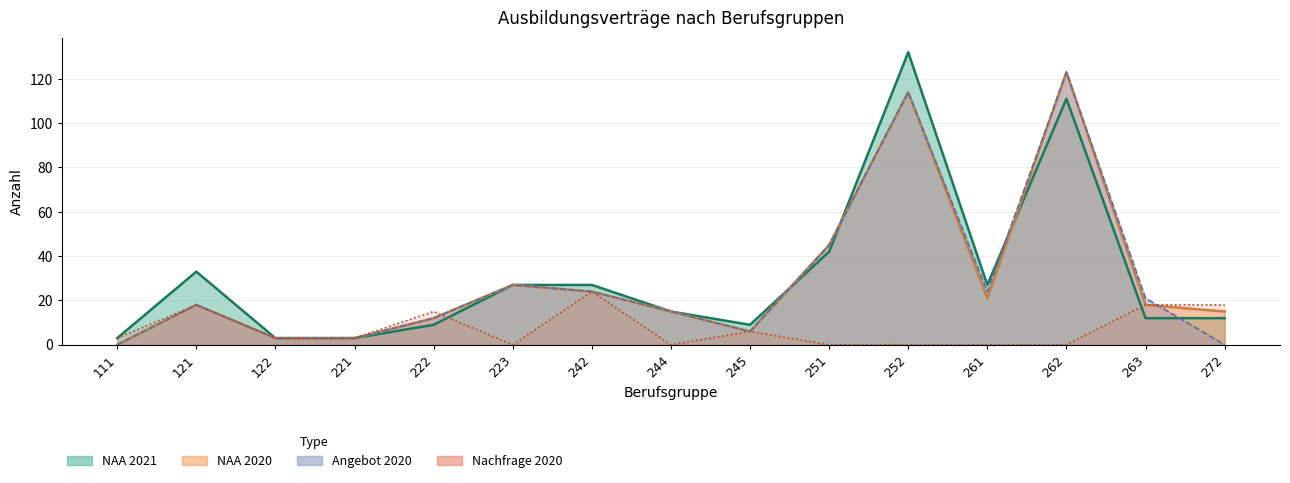

The value of Nachfrage 2020 at 221 is 1. True or false?

False